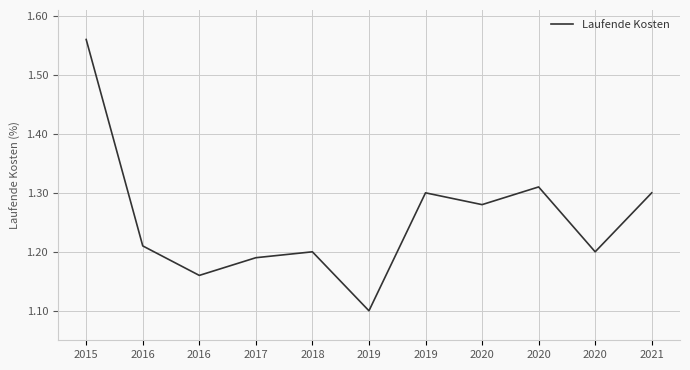

True or false: there are more than 2 points higher than both neighbors.

True